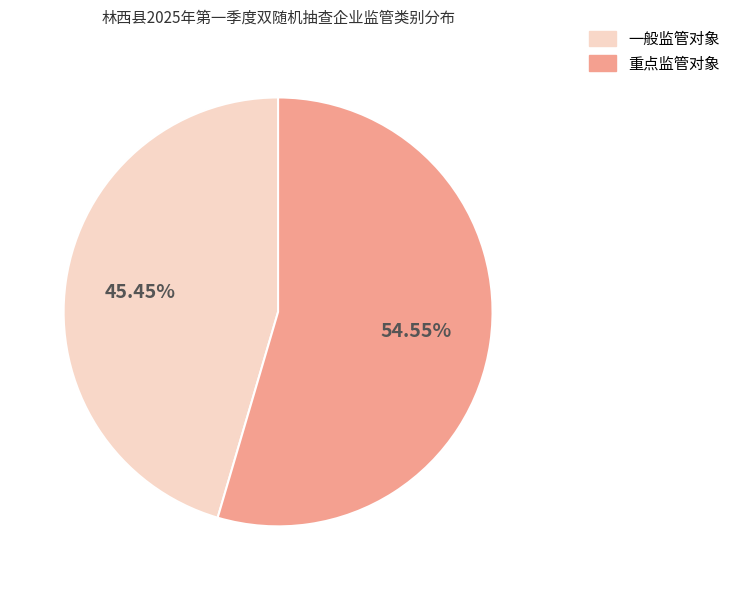

Rank the categories by value from highest to lowest.

重点监管对象, 一般监管对象